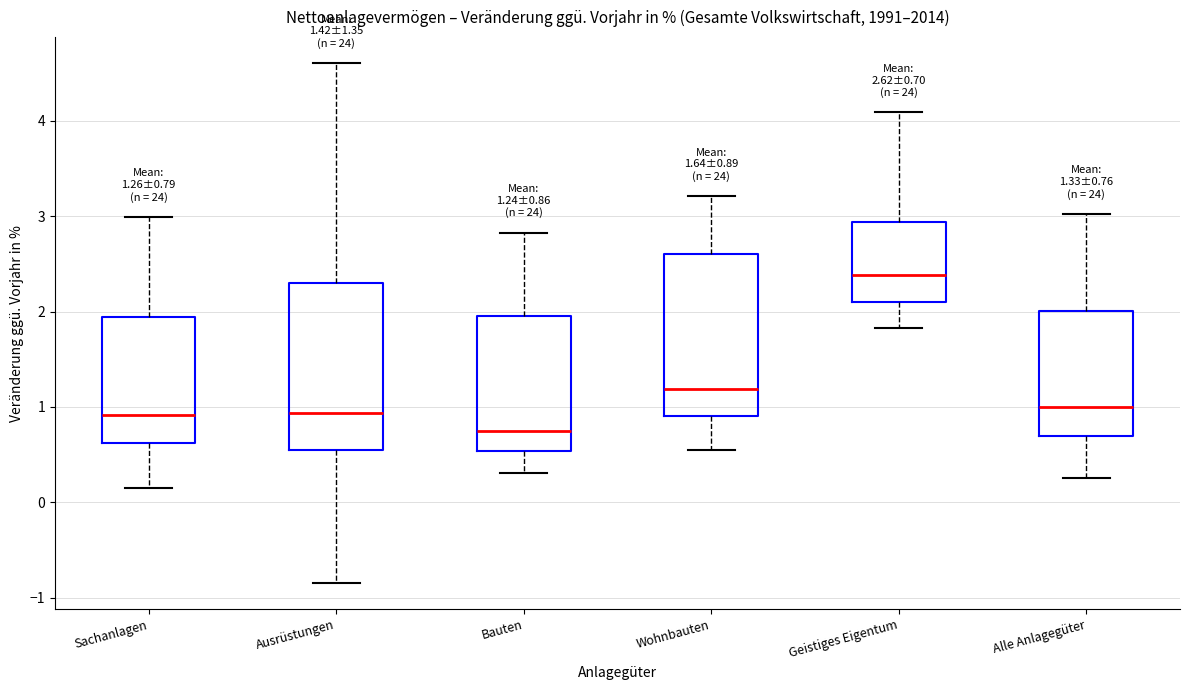

Which box's median line is the lowest?

Bauten